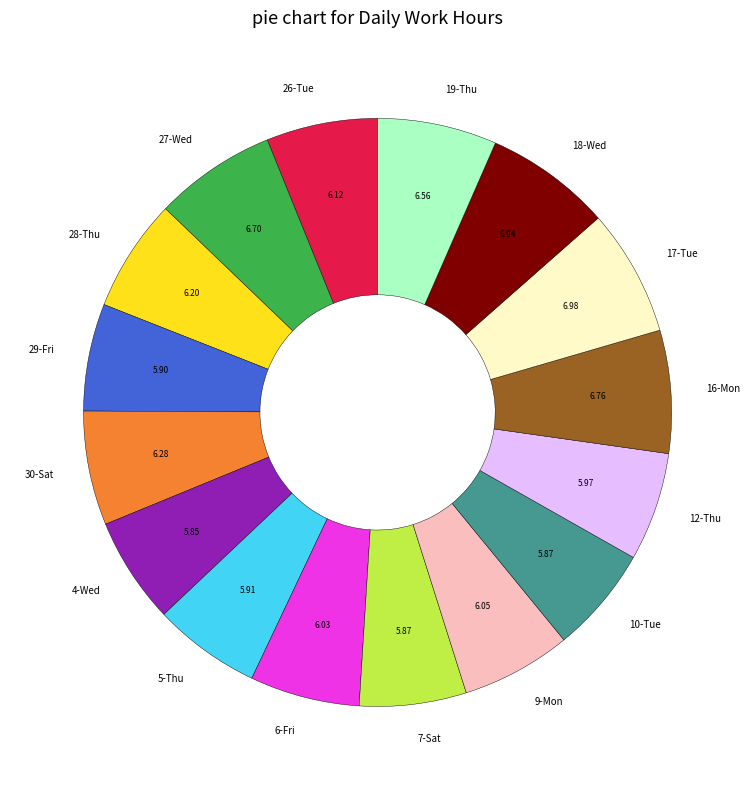

Does any single category account for the majority?

No